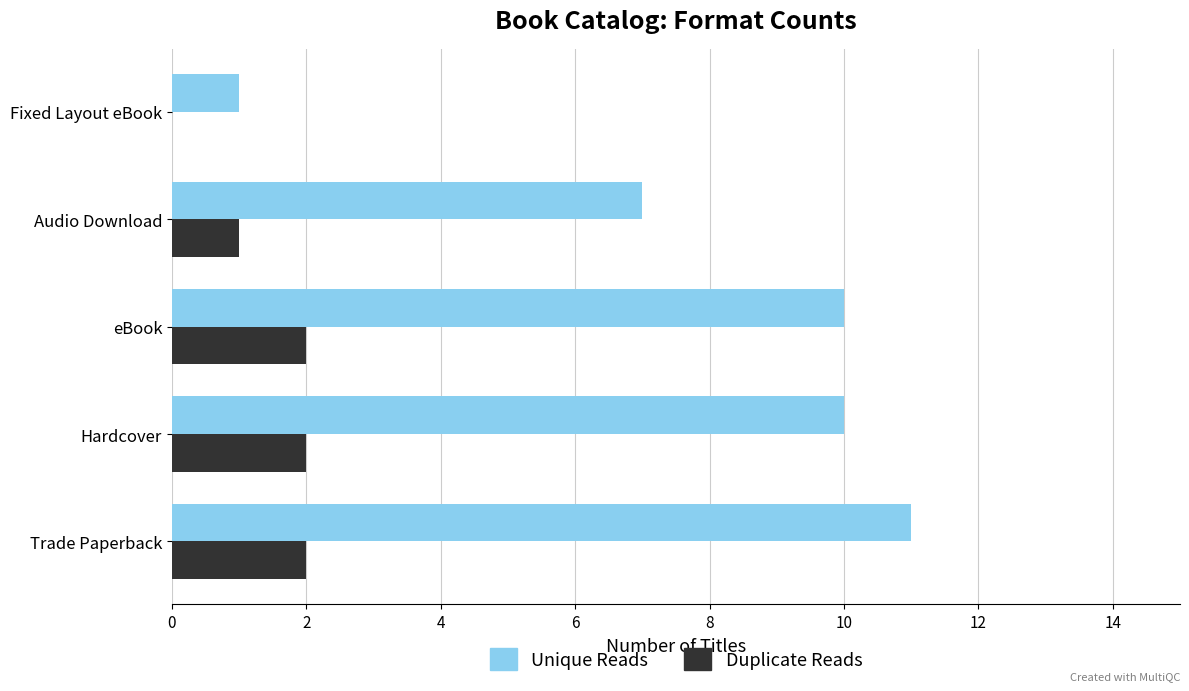

What value does the Unique Reads series have at Audio Download, to the nearest 5?

5